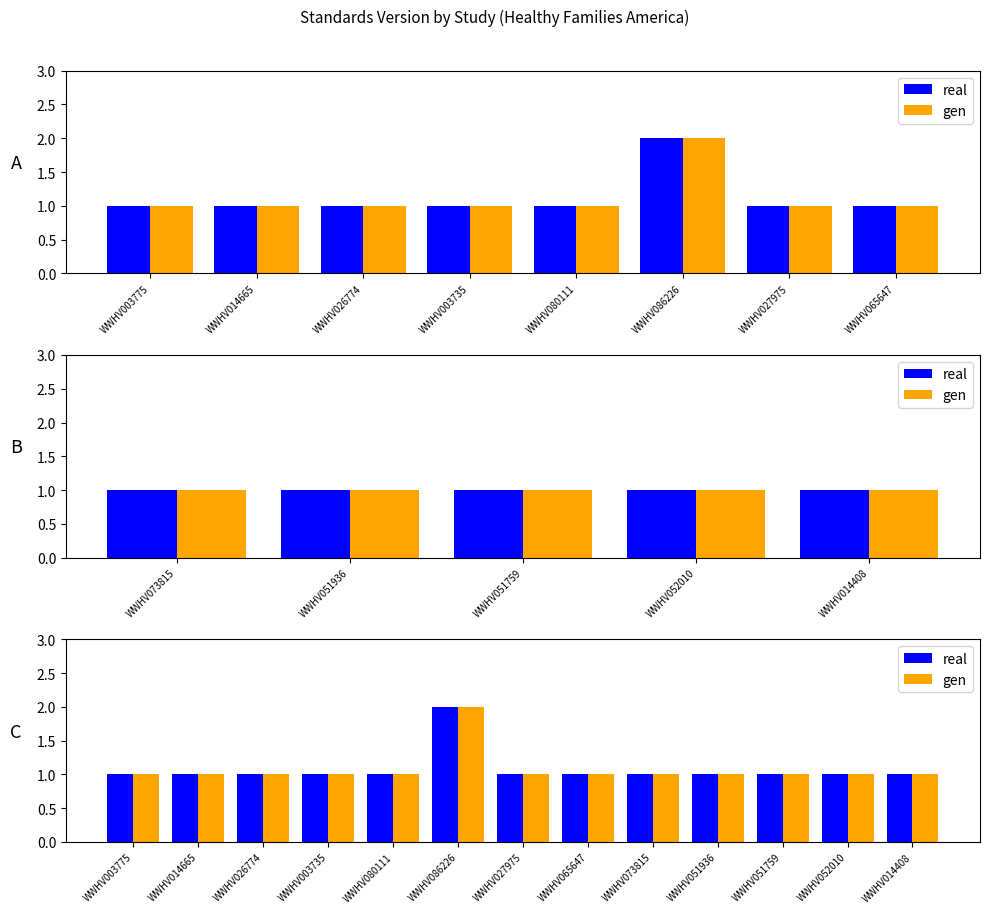

Rank the series by their maximum value, from highest to lowest.

real, gen